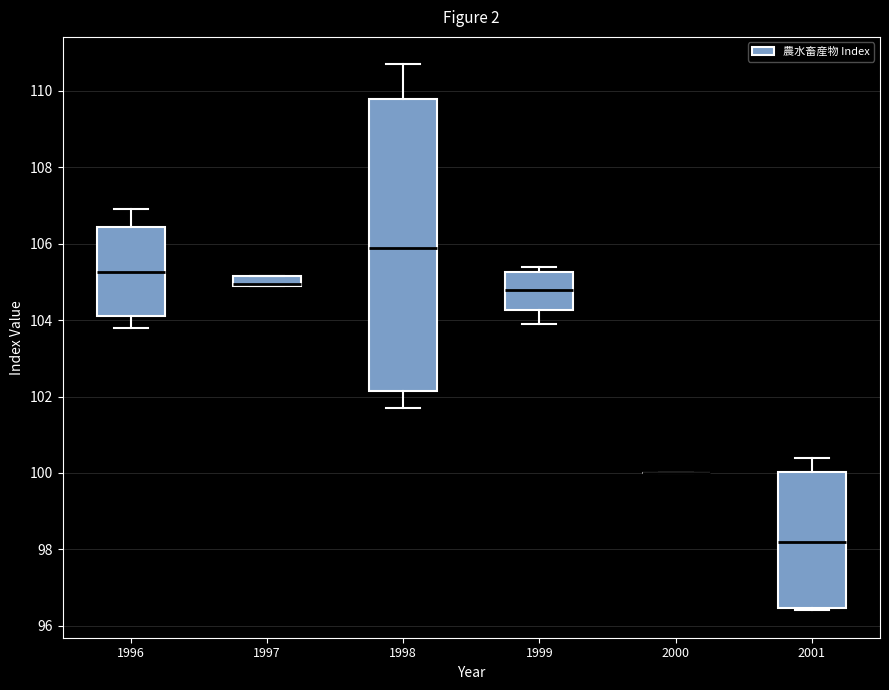

Comparing the boxes themselves (not the whiskers), which one is the tallest?

1998